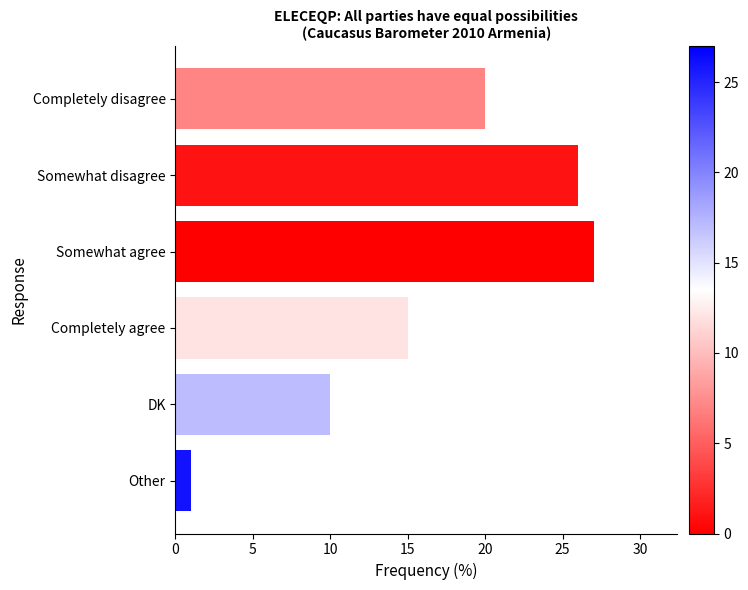

What is the sum of all values?

99